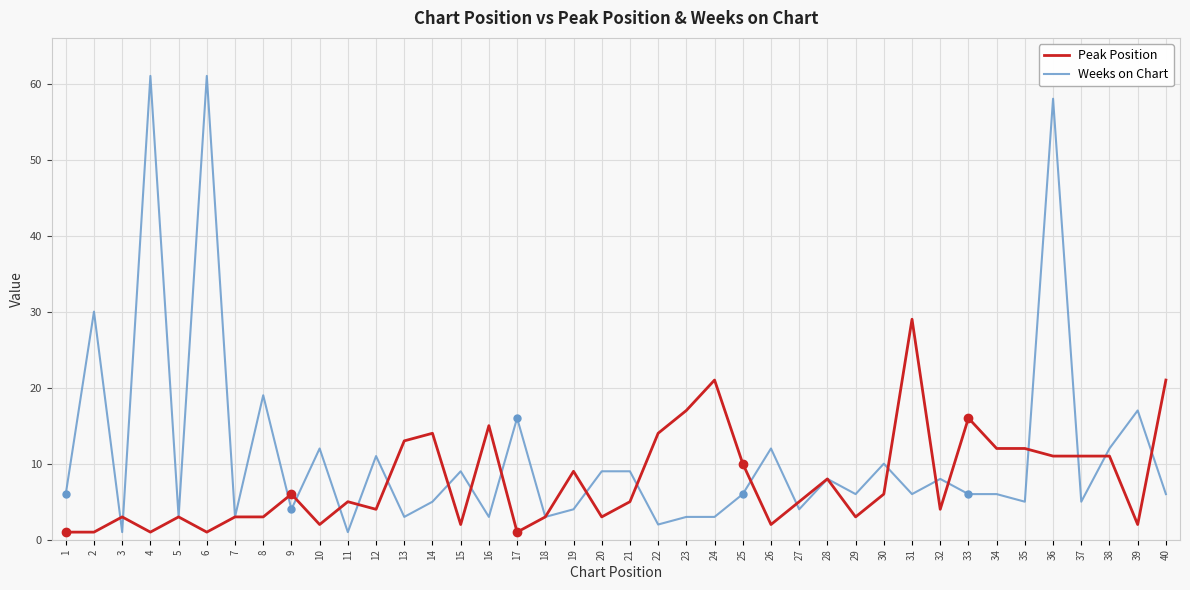

List the series in order of their peak value, highest first.

Weeks on Chart, Peak Position